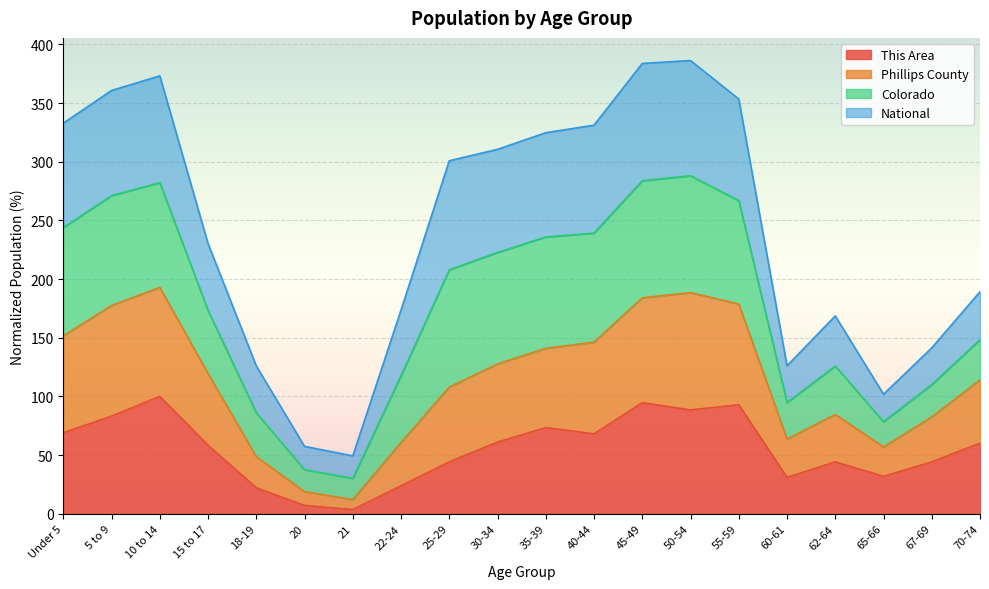

What is the label of the 5th point from the left?

18-19